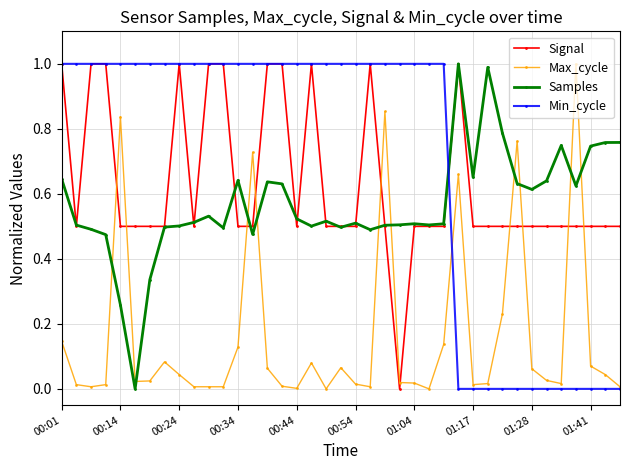

At how many categories does at least one series exceed 0?

39